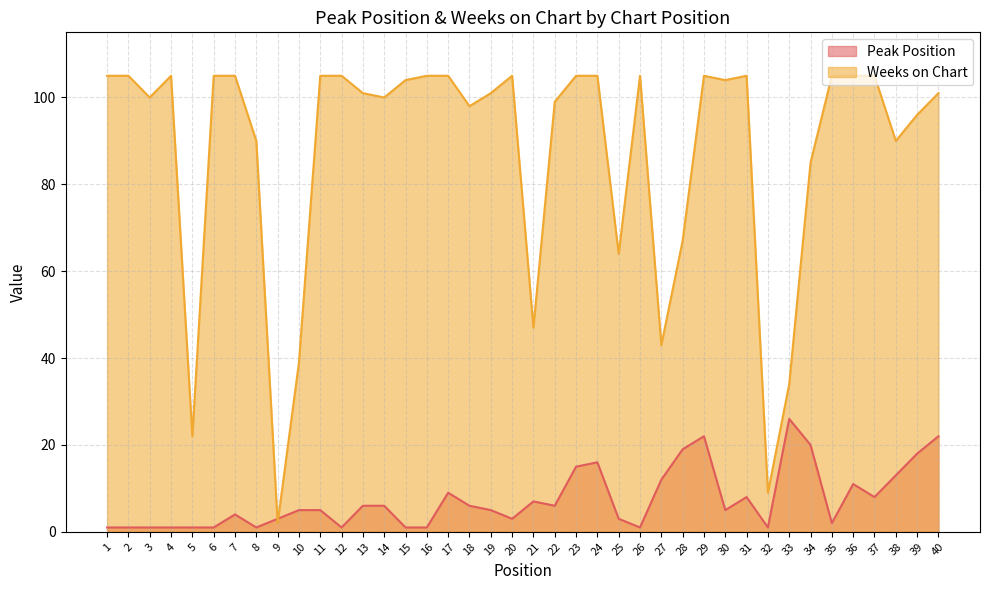

How many intersections are there between Weeks on Chart and Peak Position?

2